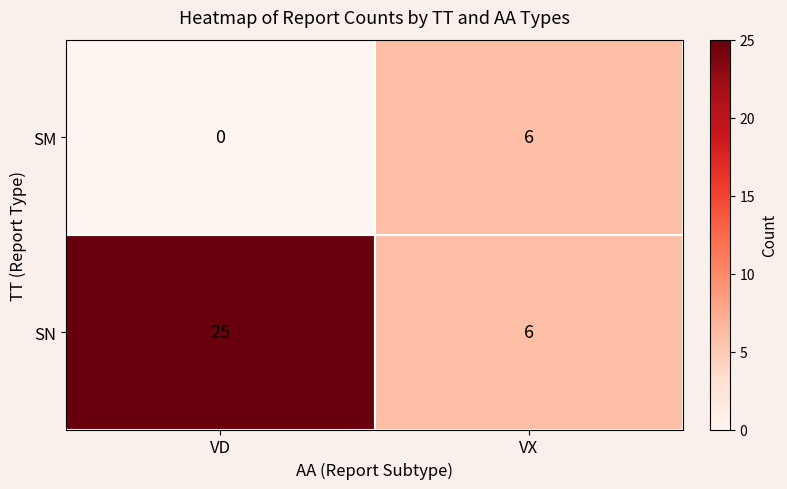

At how many categories does at least one series exceed 22?

1